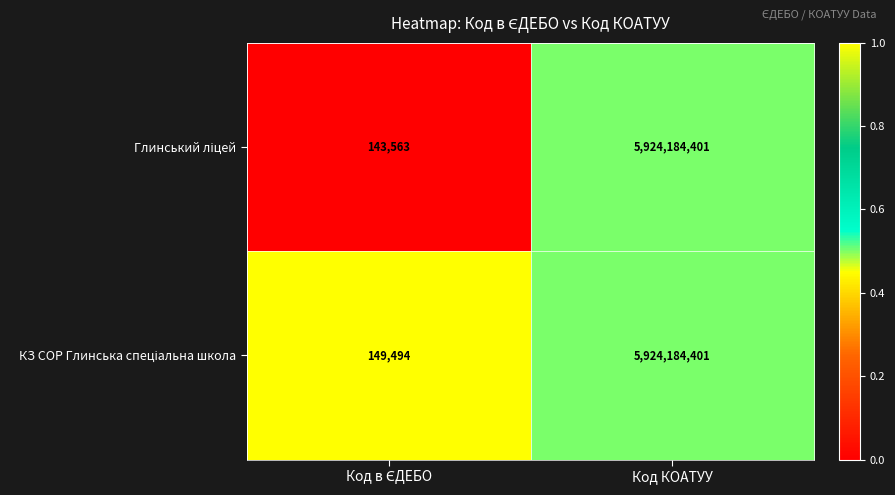

What is the total value across all series at Код КОАТУУ?

11848368802